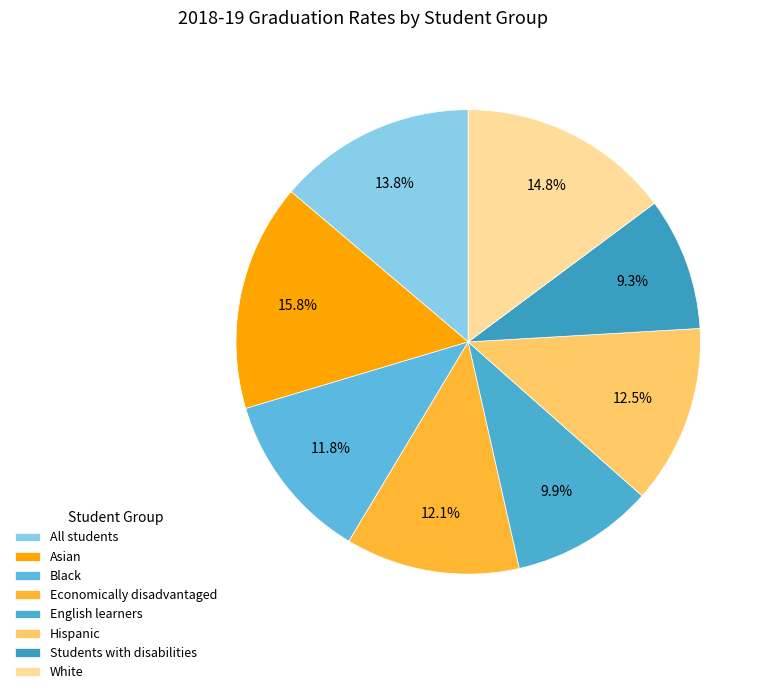

What is the ratio of the value at Economically disadvantaged to the value at Asian?

0.8